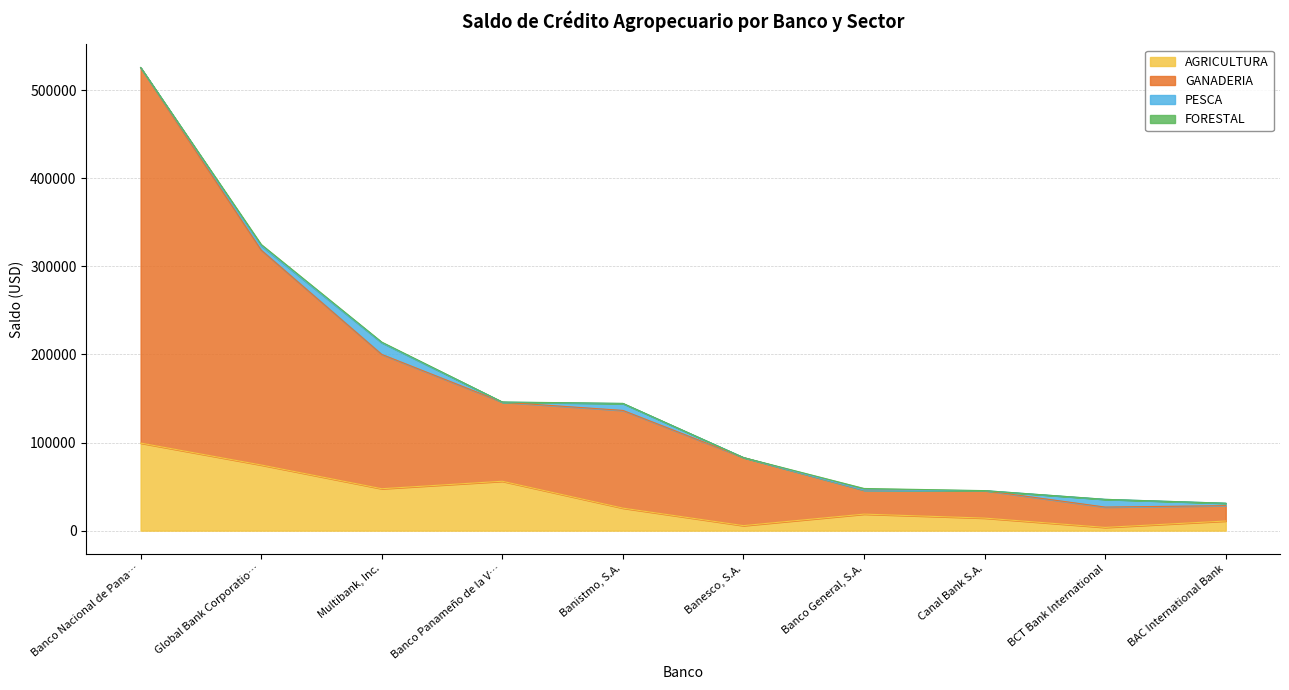

The value of AGRICULTURA at Banco Nacional de Pana… is 99372.6. True or false?

True